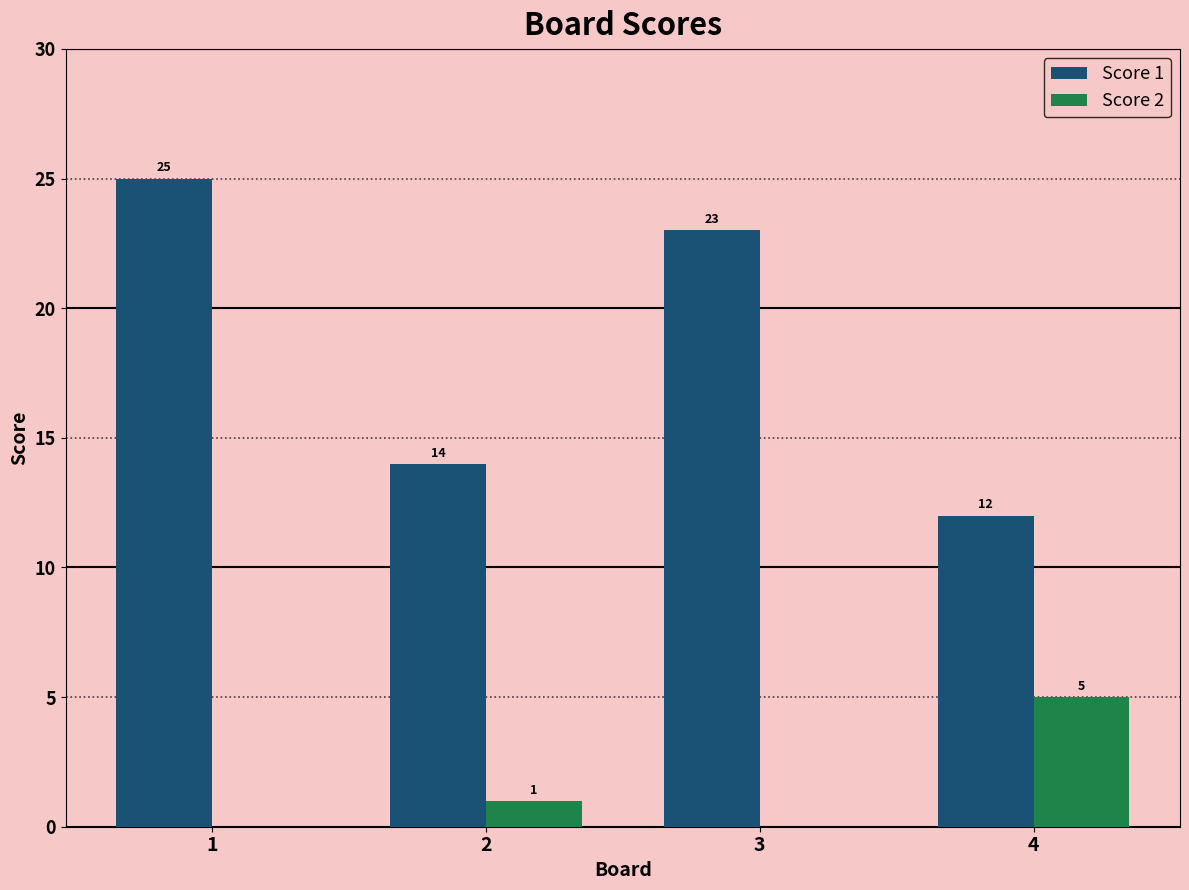

Reading right to left, what are all the values shown in this chart?

Score 1: 12	23	14	25
Score 2: 5	0	1	0